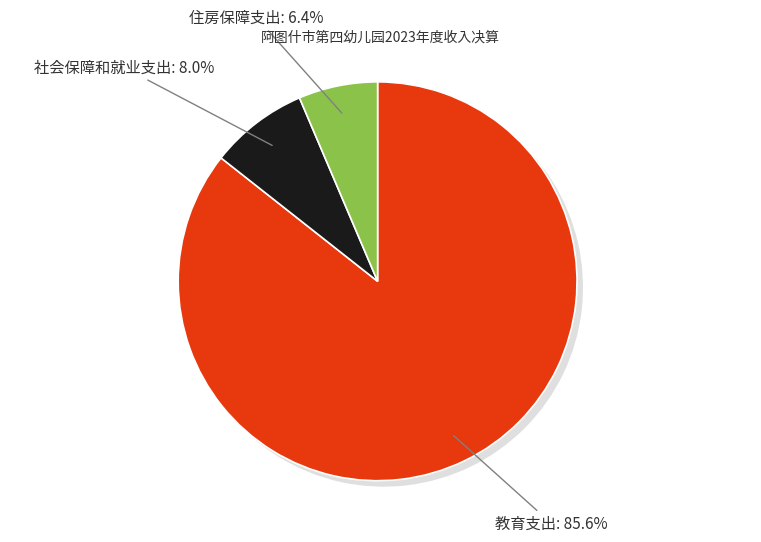

To the nearest percent, what portion does 住房保障支出 represent?

6%